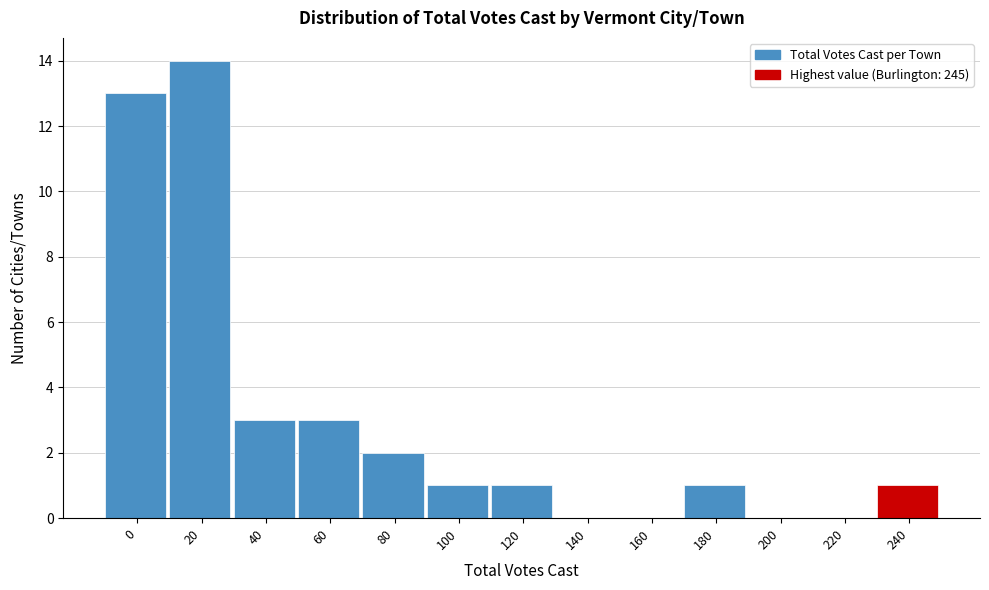

Reading right to left, transcribe all the data shown in this chart.

240=1	220=0	200=0	180=1	160=0	140=0	120=1	100=1	80=2	60=3	40=3	20=14	0=13